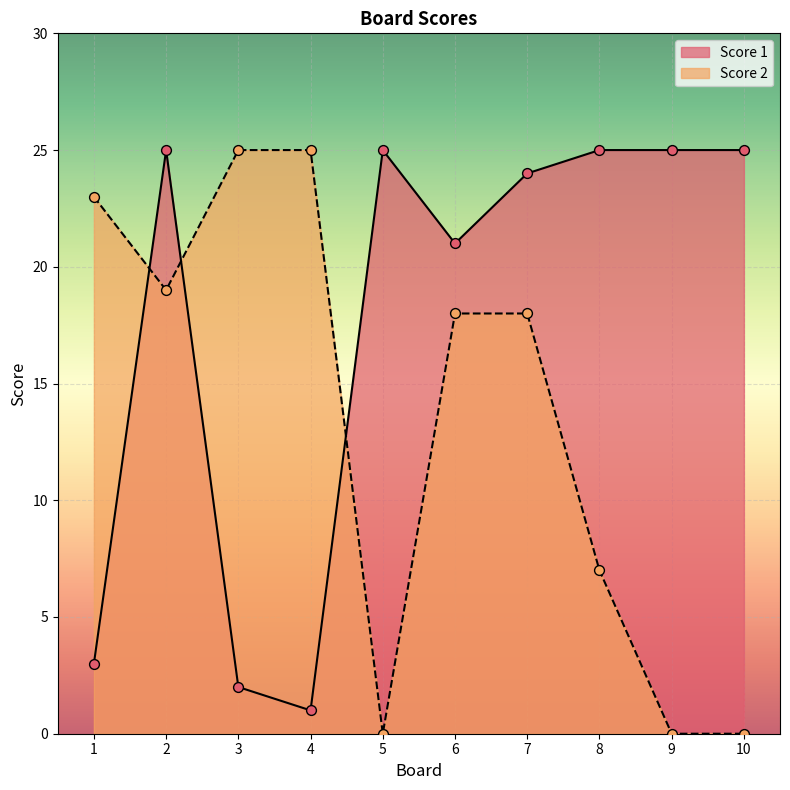

Which series reaches the maximum Y coordinate?

Score 1